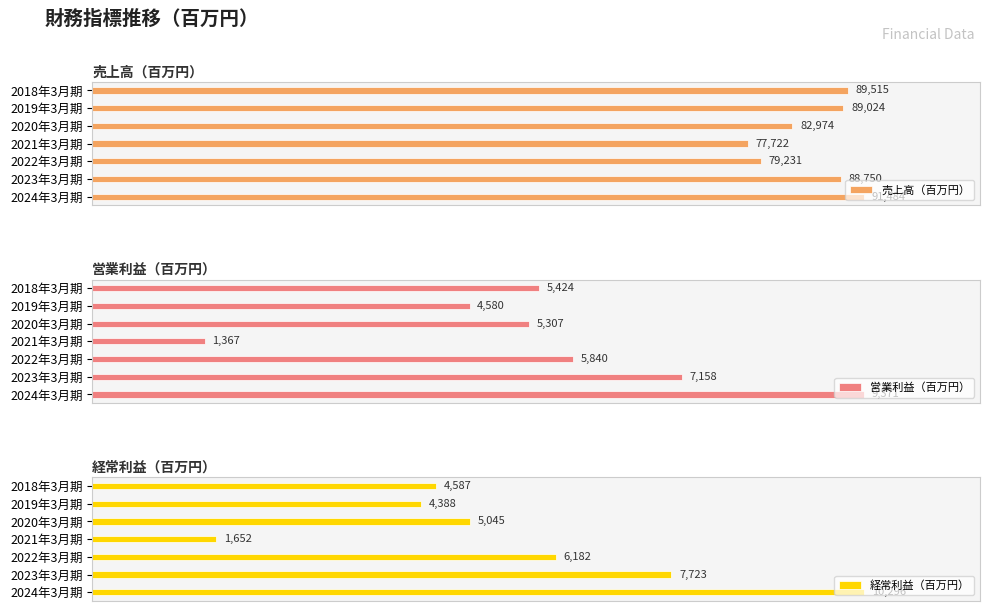

What is the value of the 経常利益（百万円） bar at the 1st from the left?

4587